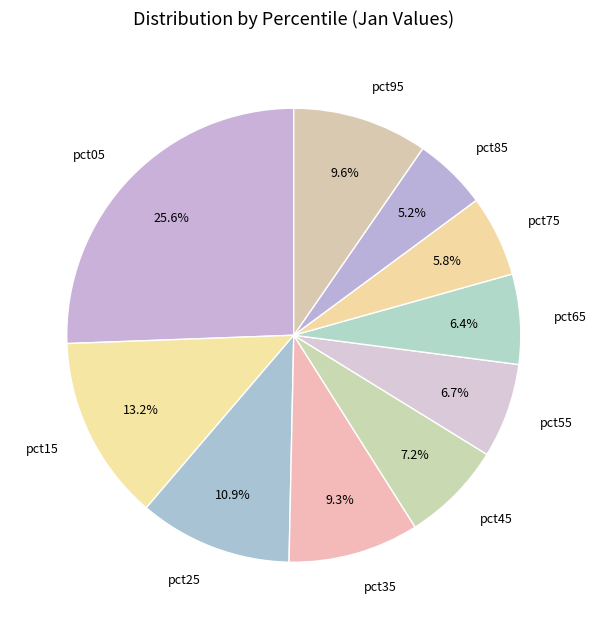

Which category has the smallest portion of the pie?

pct85